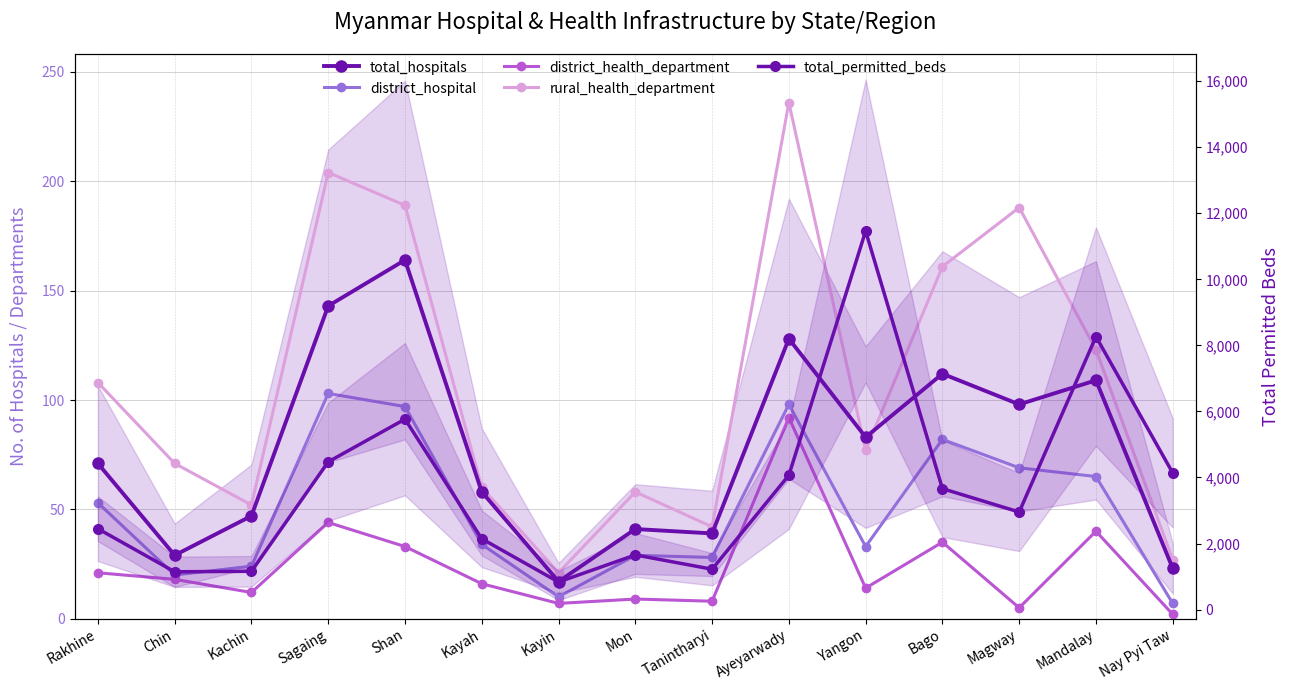

What is the lowest value of the district_hospital series?

7